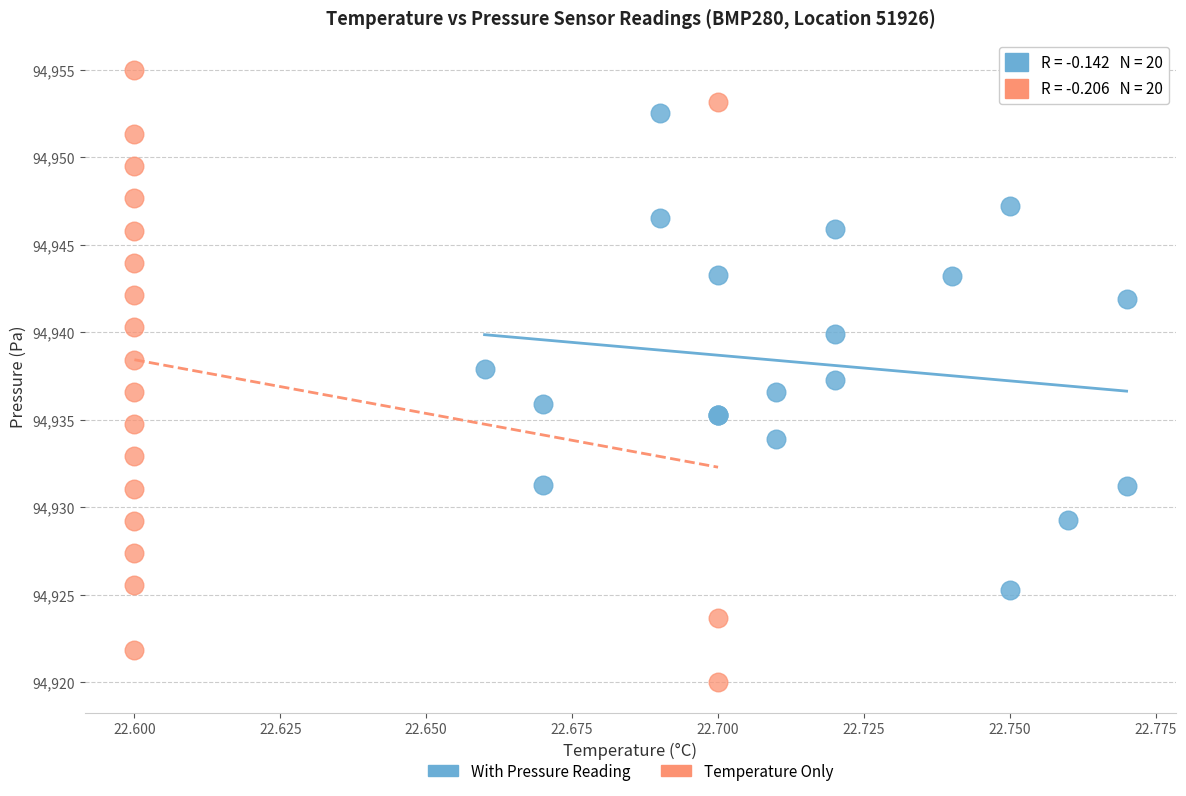

Which series reaches the minimum Y coordinate?

Temperature Only